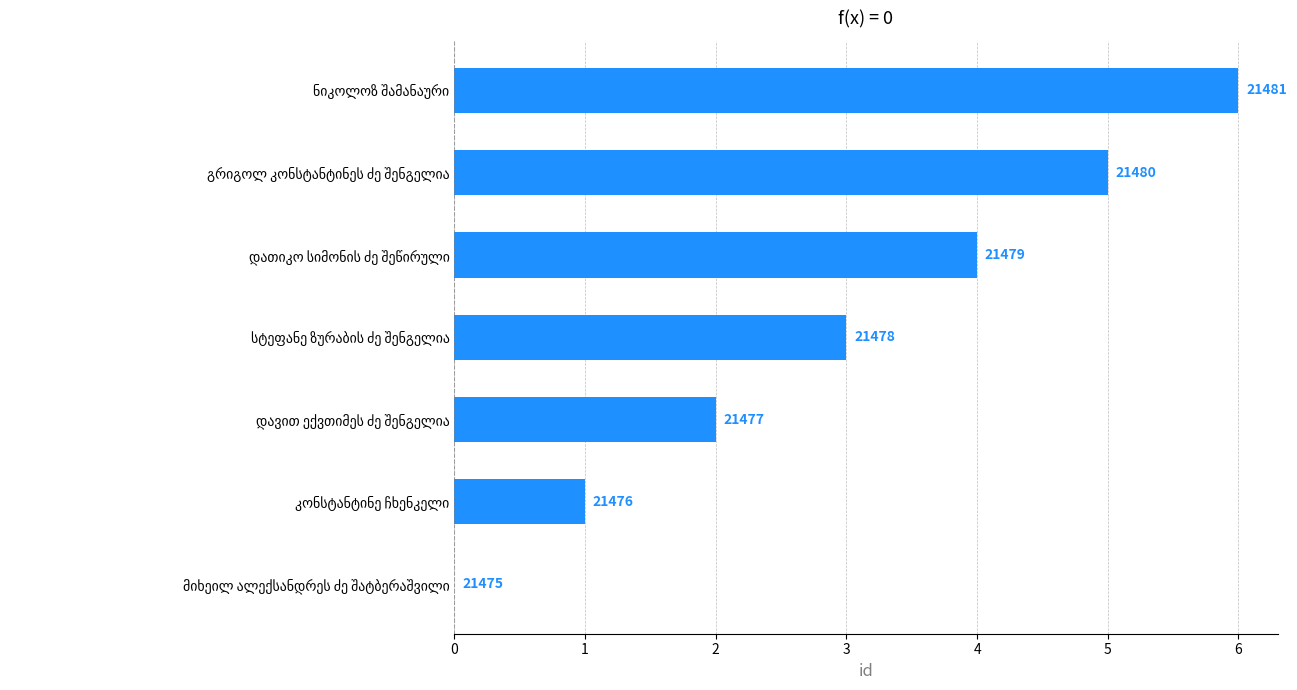

Are the bars grouped side by side (vs. stacked)?

No